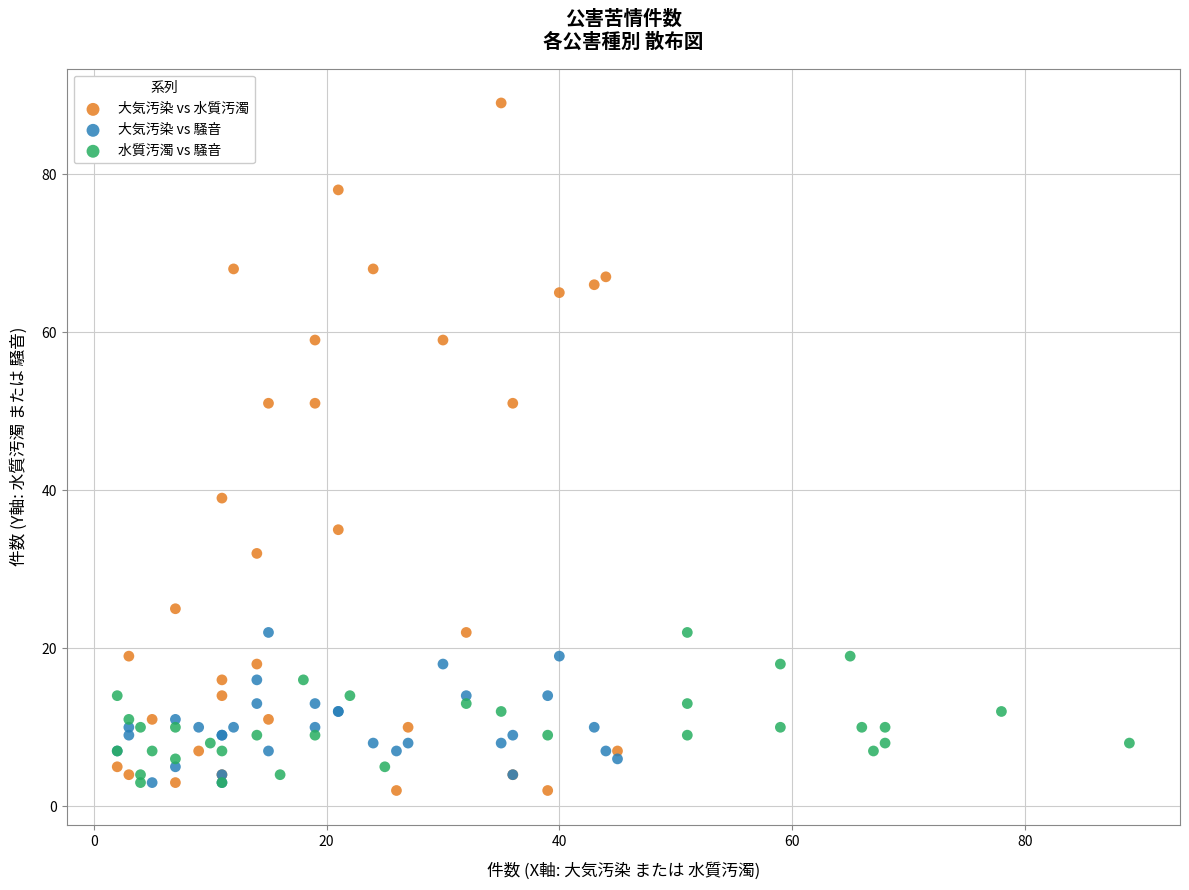

Which series has the widest spread of Y values?

大気汚染 vs 水質汚濁